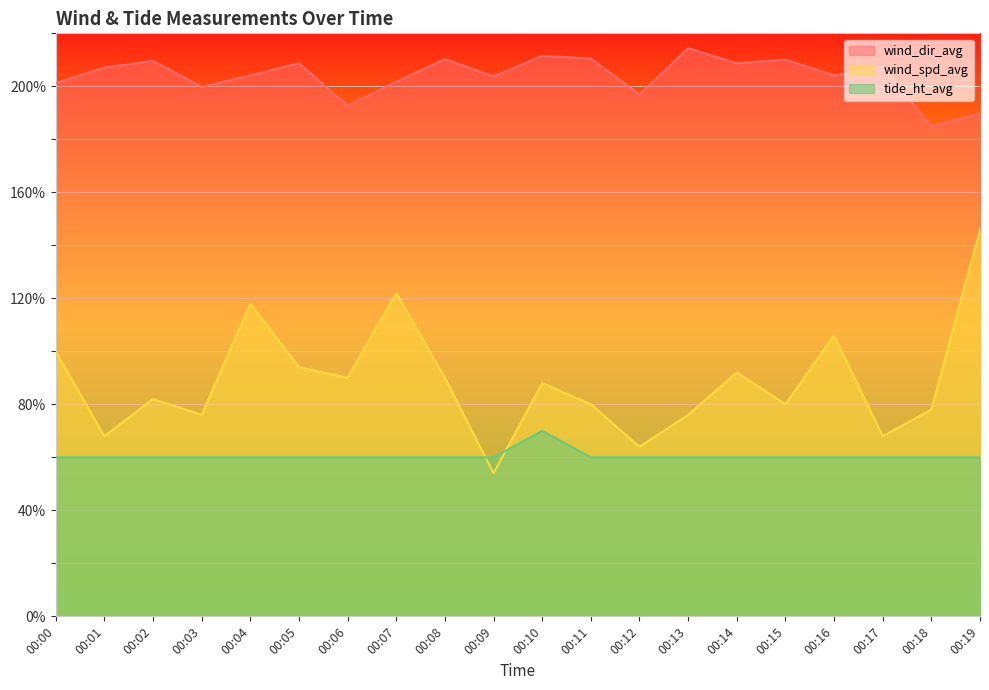

Is it true that tide_ht_avg equals 82.0 at 00:18?

False